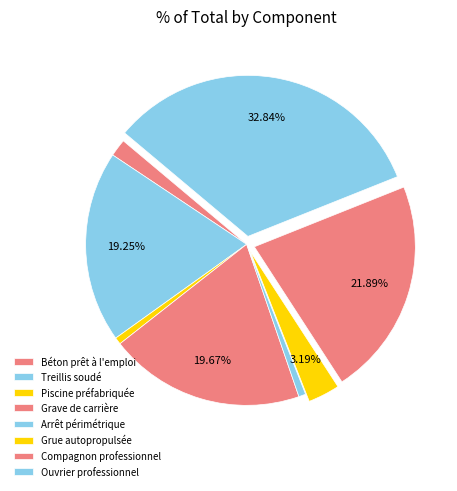

Count the number of slices in the pie.

8